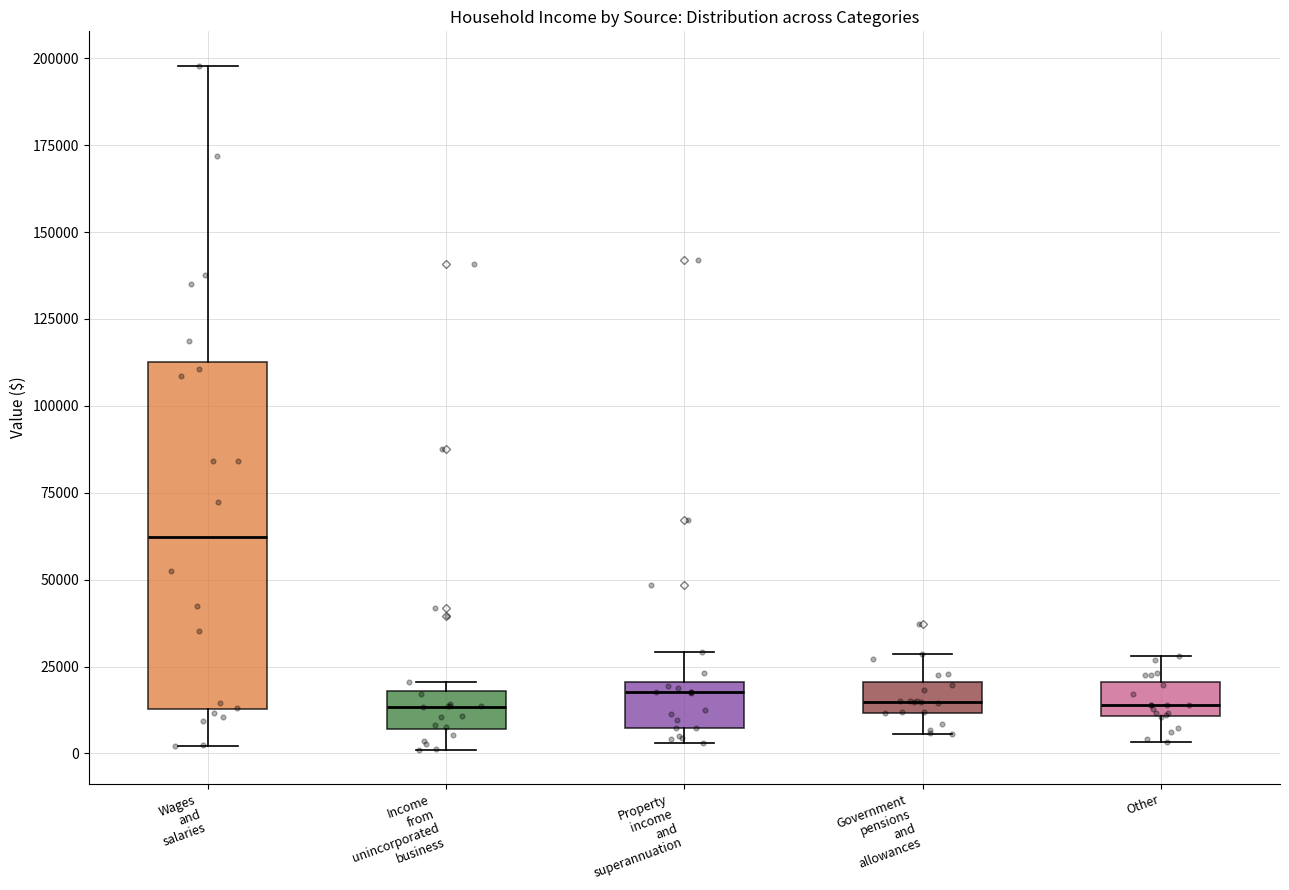

Reading left to right, read every box against the y-axis: the position of its median line, the range the box covers, and the ends of its whiskers. The values are not printed on the chart, so give them approximately, as read against the axis.

Wages and salaries: median 60000, box 15000 to 115000, whiskers 0 to 200000
Income from unincorporated business: median 15000, box 5000 to 20000, whiskers 0 to 20000 (just above the box's upper edge)
Property income and superannuation: median 20000 (just below the box's upper edge), box 5000 to 20000, whiskers 5000 (just below the box's lower edge) to 30000
Government pensions and allowances: median 15000, box 10000 to 20000, whiskers 5000 to 30000
Other: median 15000, box 10000 to 20000, whiskers 5000 to 30000